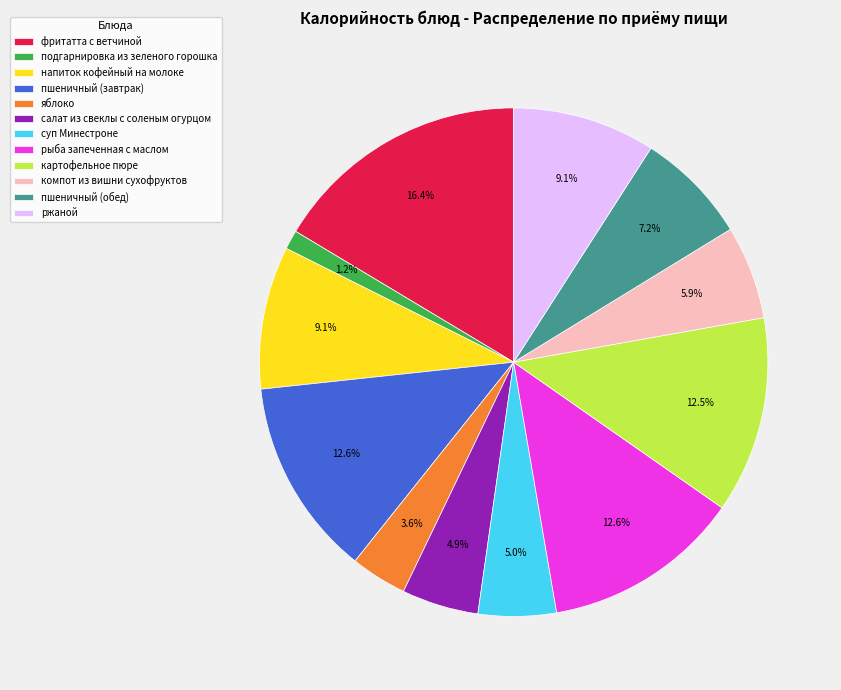

To the nearest percent, what portion does суп Минестроне represent?

5%